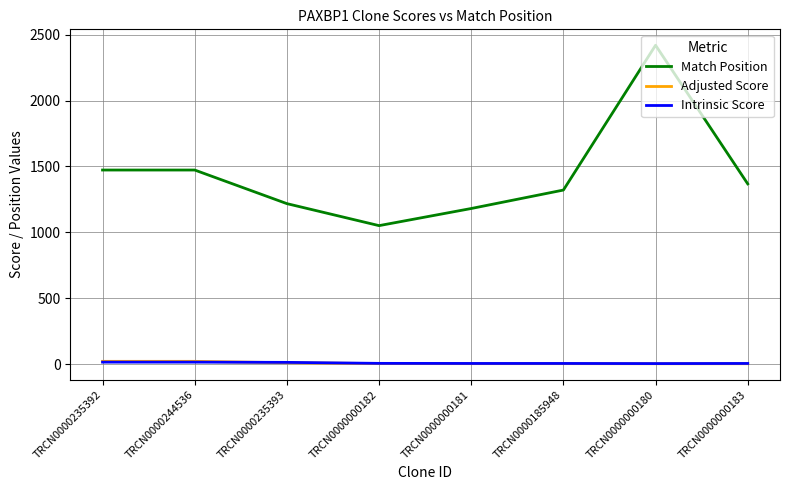

What is the maximum value for Match Position?

2420.0